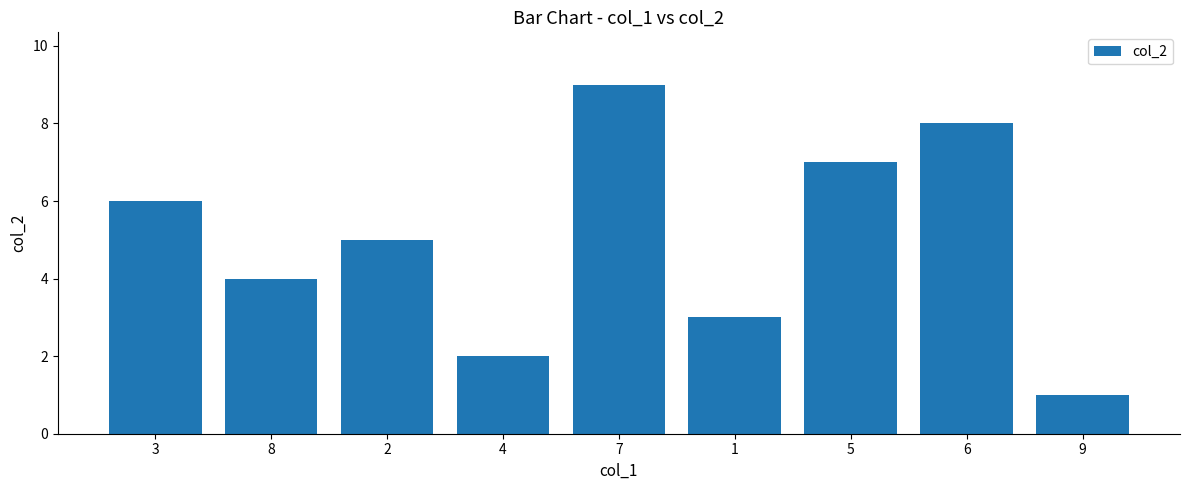

What is the difference between the maximum and minimum values?

8